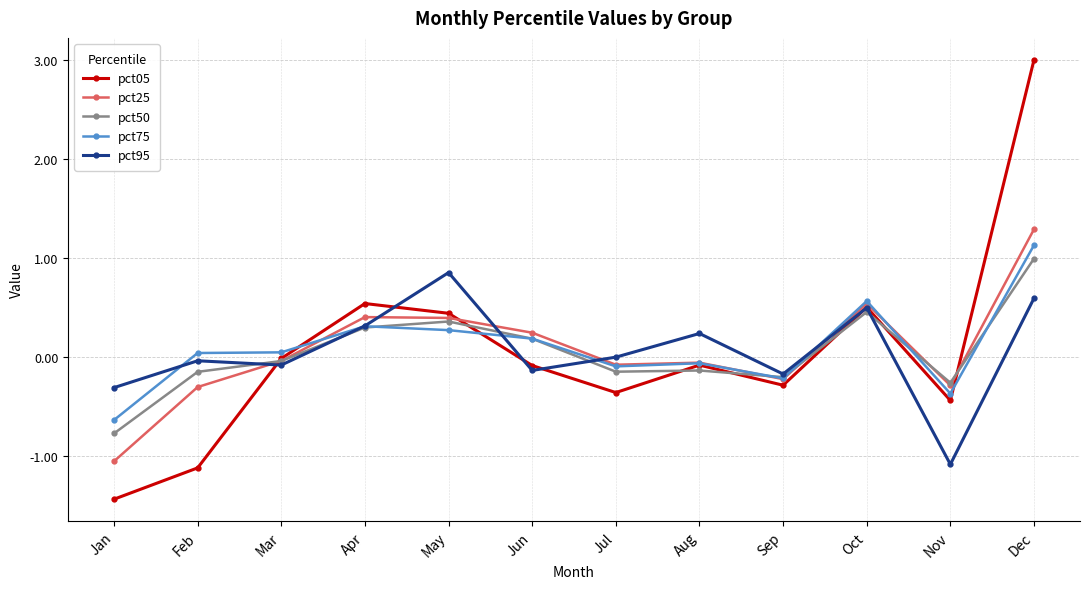

Is the value of pct75 at Feb greater than the value of pct50 at Mar?

Yes